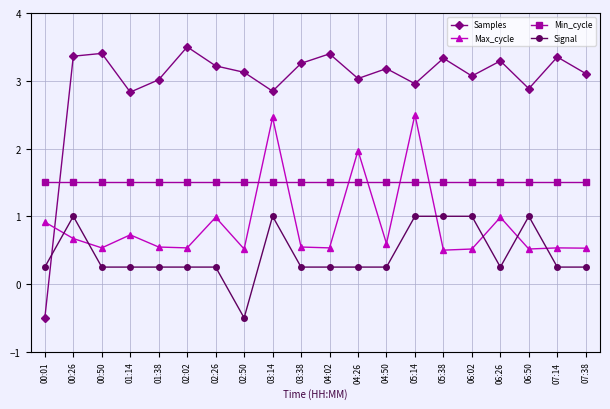

What is the greatest value displayed?

3.5